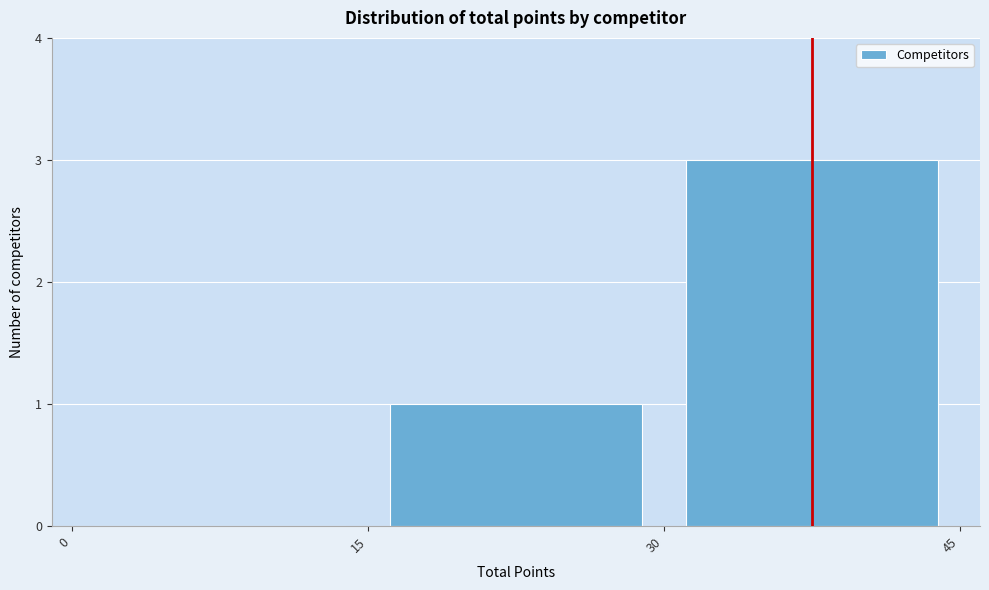

Which range on the x-axis has the tallest bar?

30 to 45